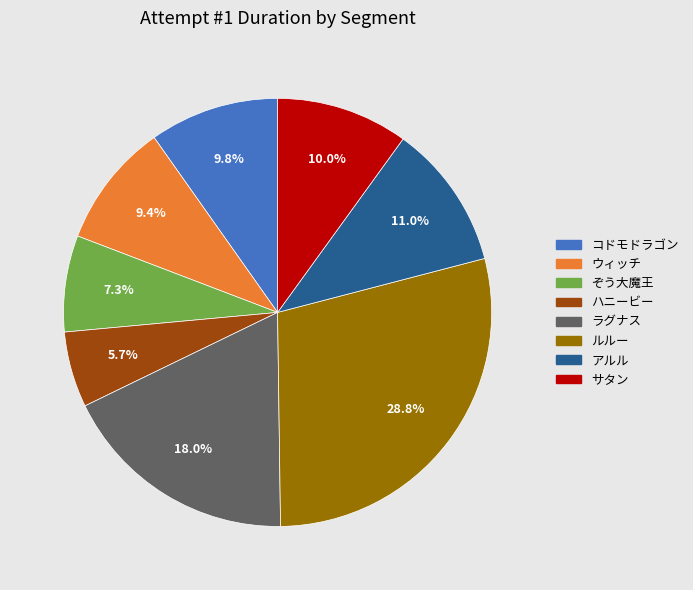

Approximately how many times larger is the value at コドモドラゴン compared to ハニービー?

1.7